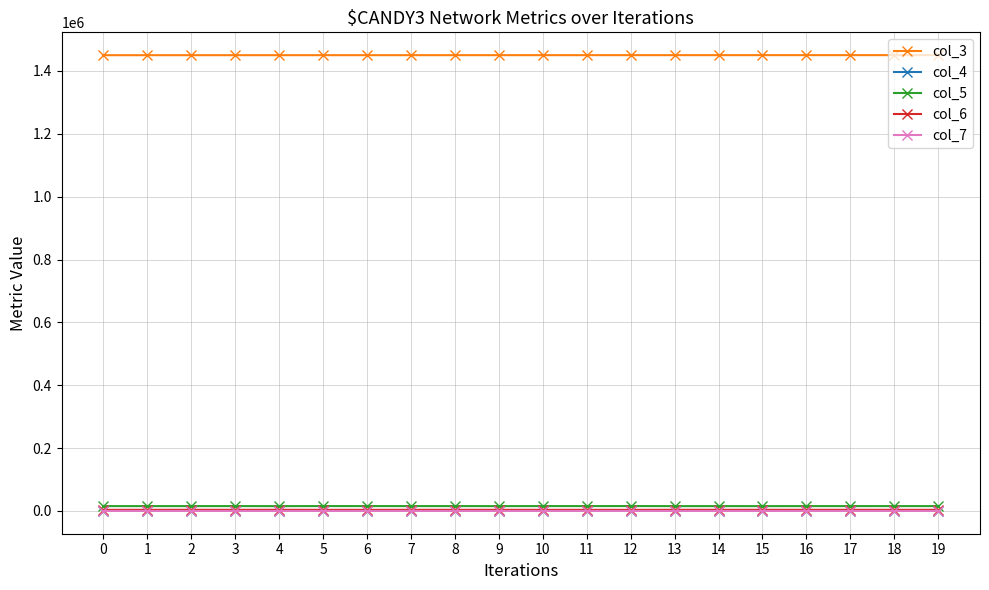

What is the value of the col_4 point at the 13th from the left?

1261